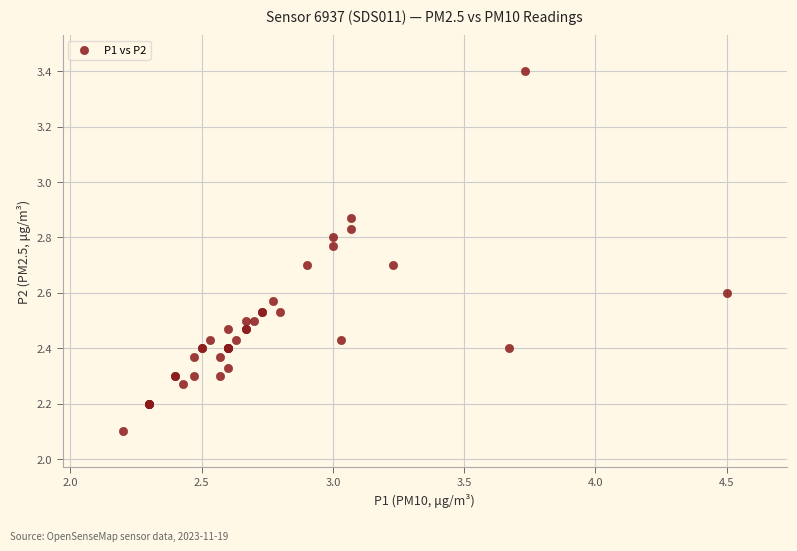

What Y value in the scatter plot is closest to 2?

2.1